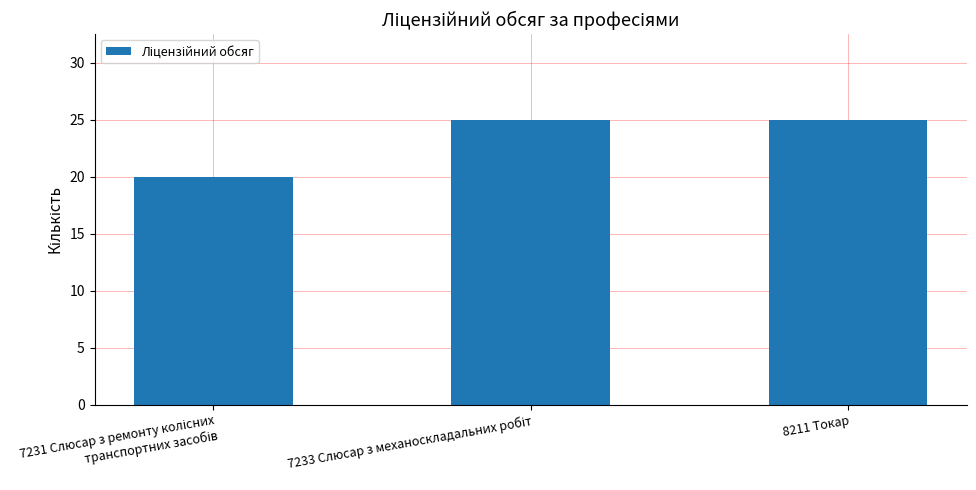

True or false: the data shows 39 at 8211 Токар.

False